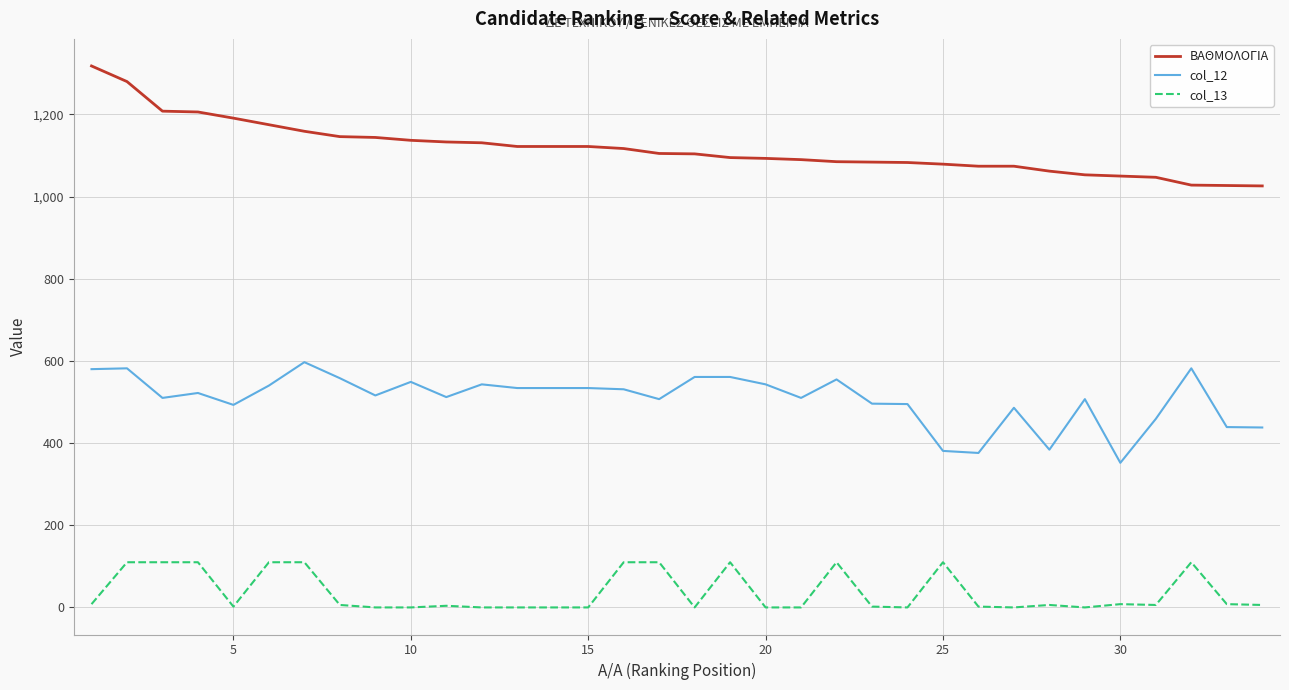

List the series in order of their peak value, lowest first.

col_13, col_12, ΒΑΘΜΟΛΟΓΙΑ